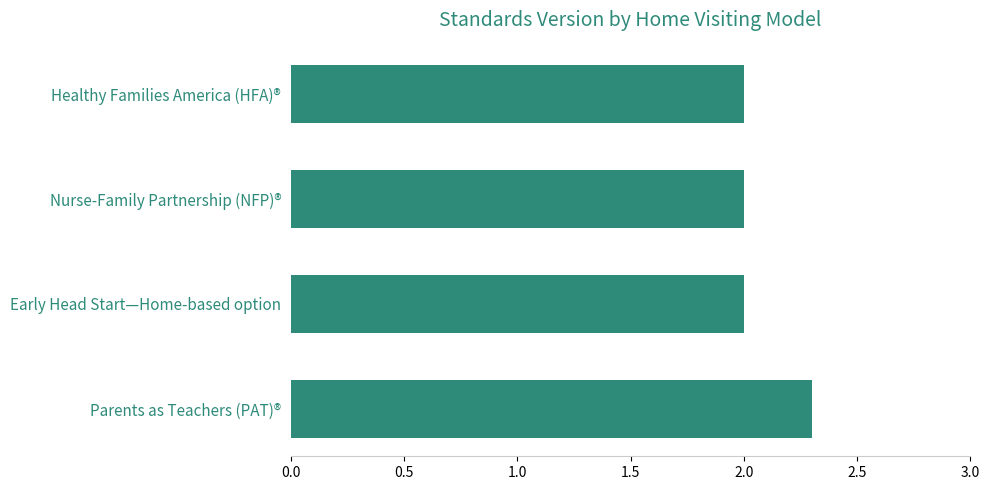

What is the ratio of the value at Healthy Families America (HFA)® to the value at Early Head Start—Home-based option?

1.0